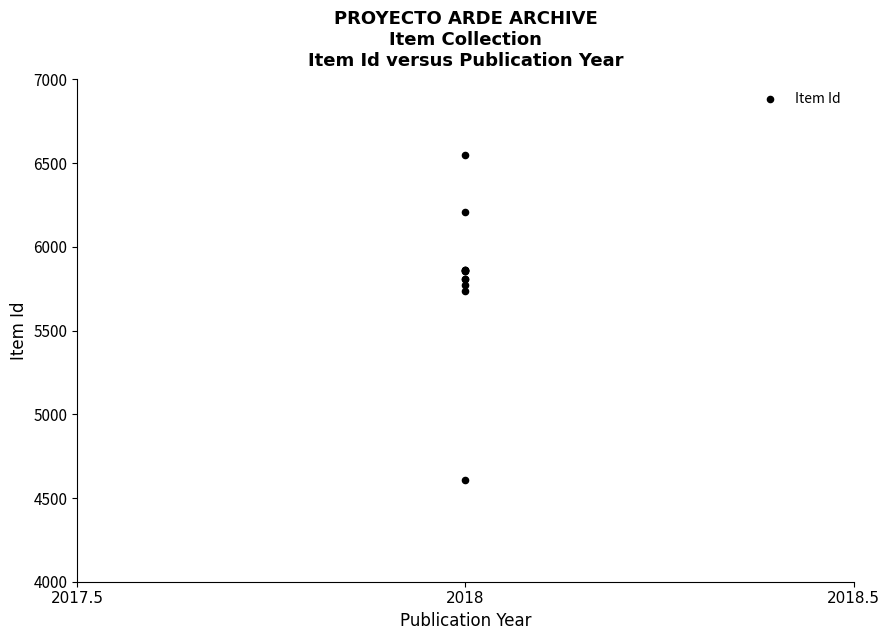

What Y value in the scatter plot is closest to 5579?

5737